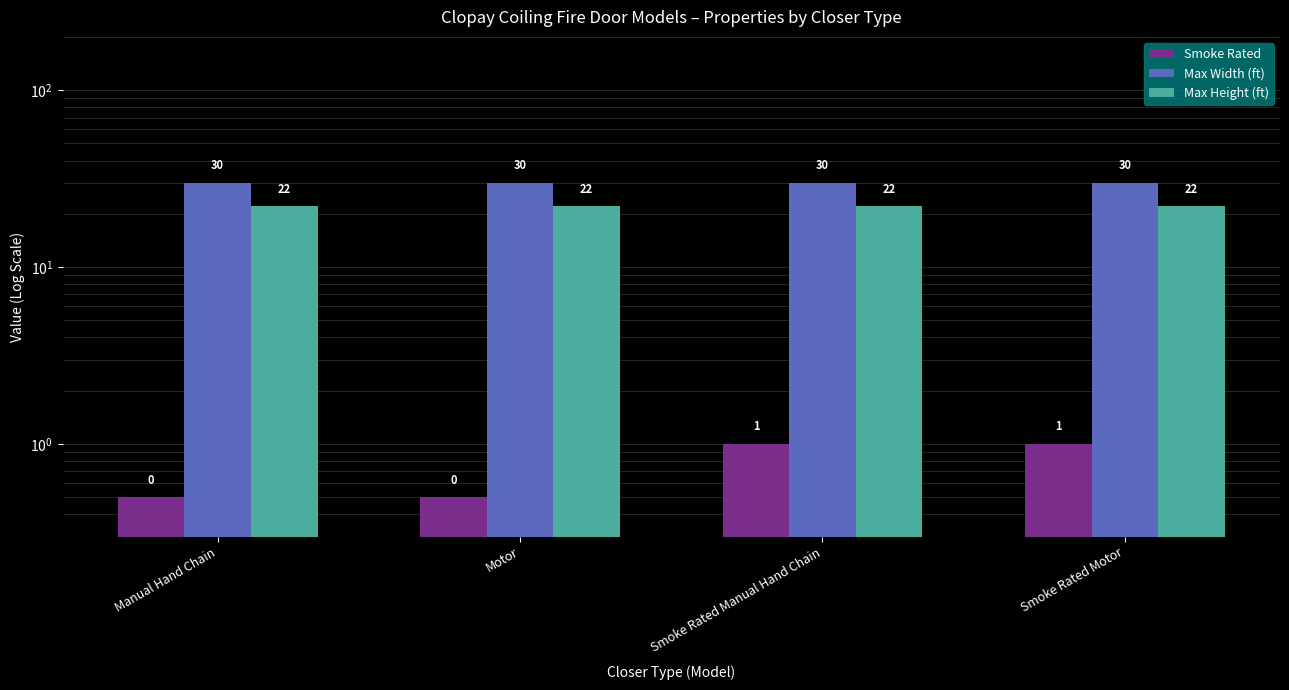

Is it true that Smoke Rated equals 0.7 at Manual Hand Chain?

False